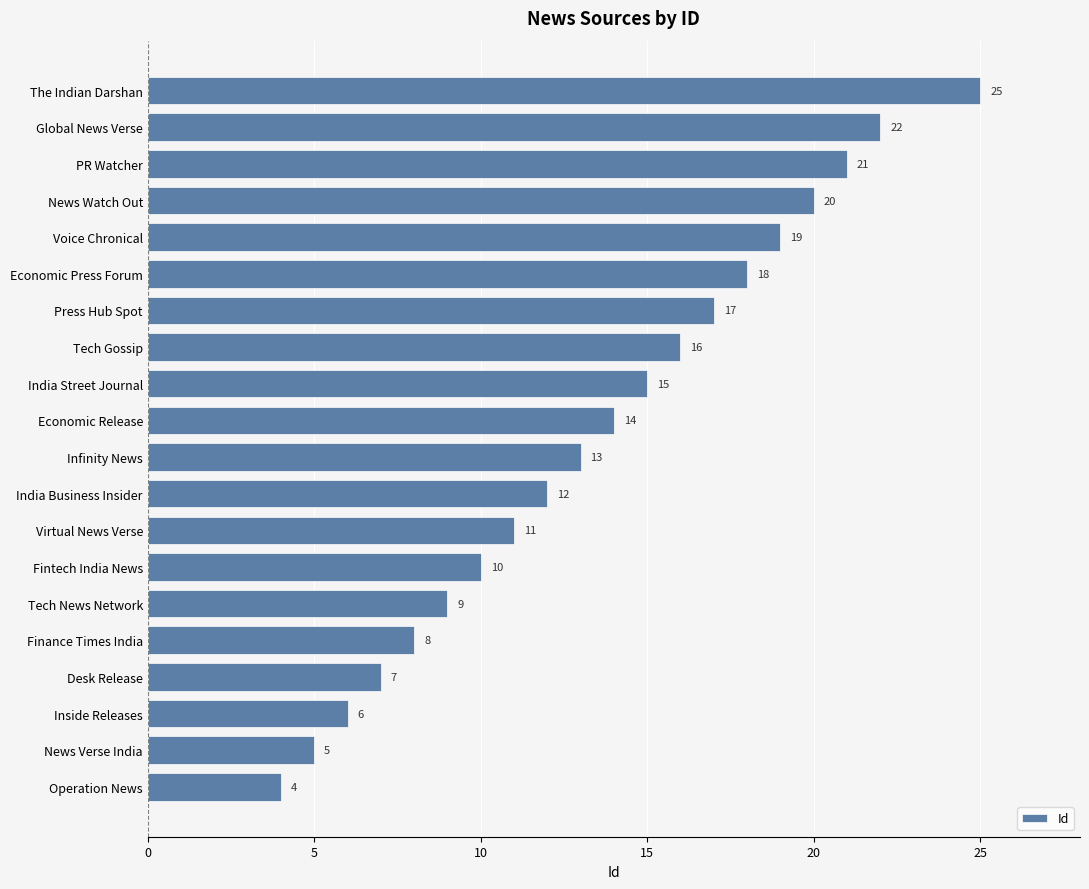

What is the difference between the maximum and minimum values?

21